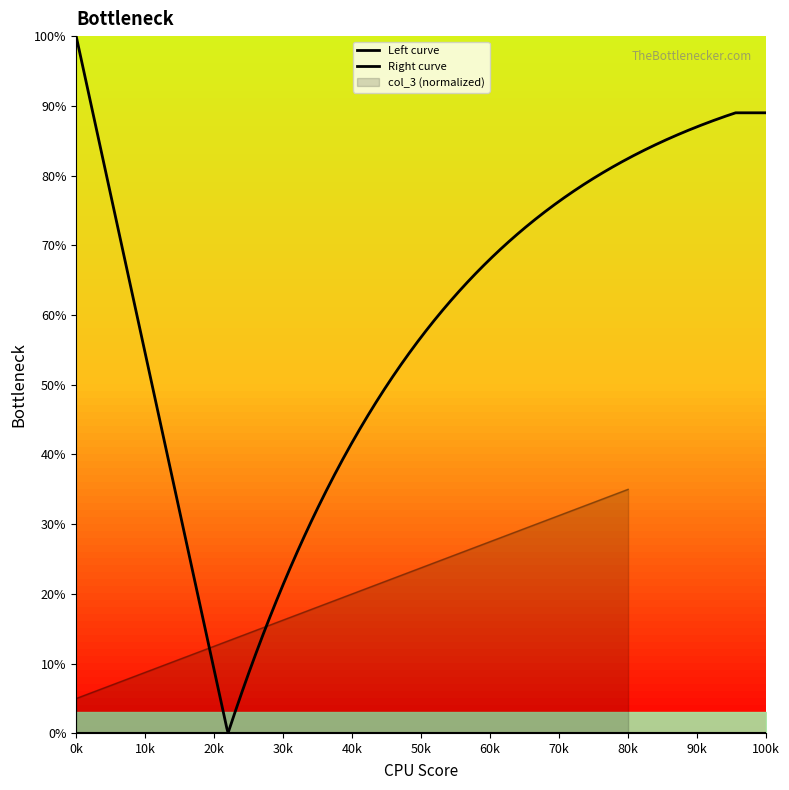

Read the value at 15.

27.1